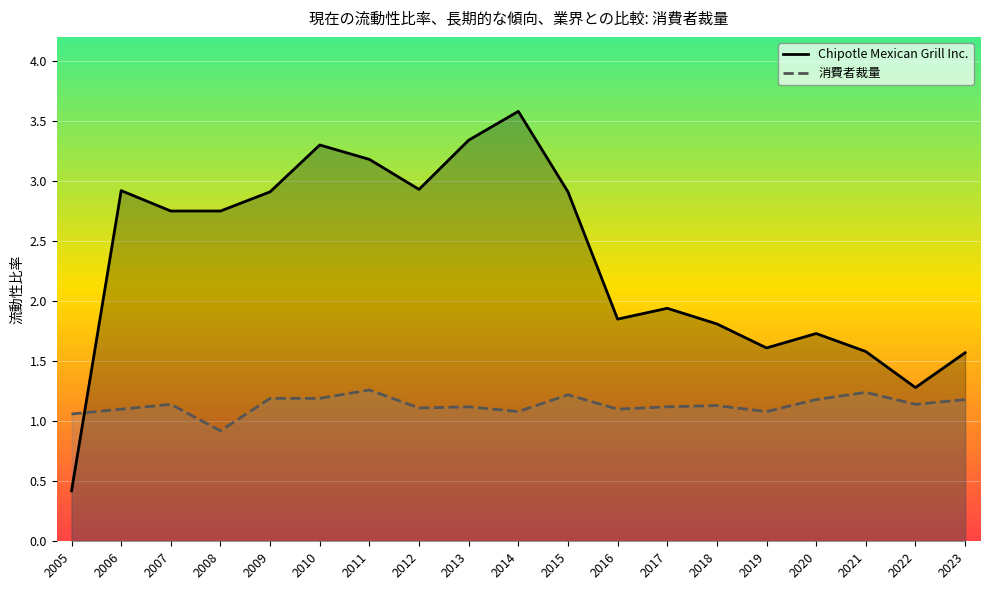

Is the value of 消費者裁量 at 2021 greater than the value of Chipotle Mexican Grill Inc. at 2013?

No